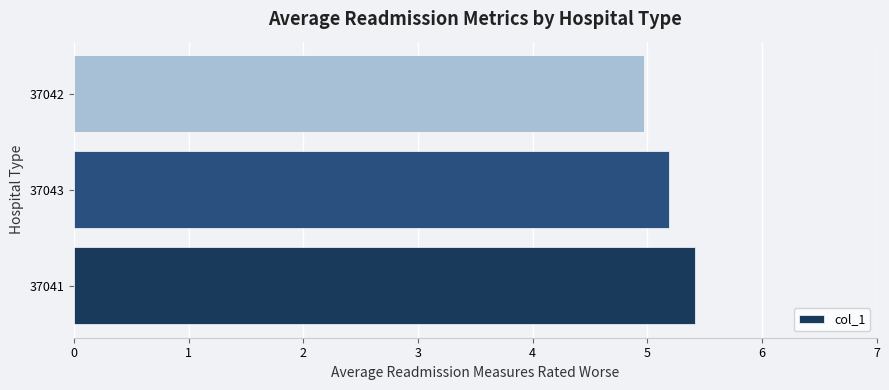

How many bars are there in total?

3